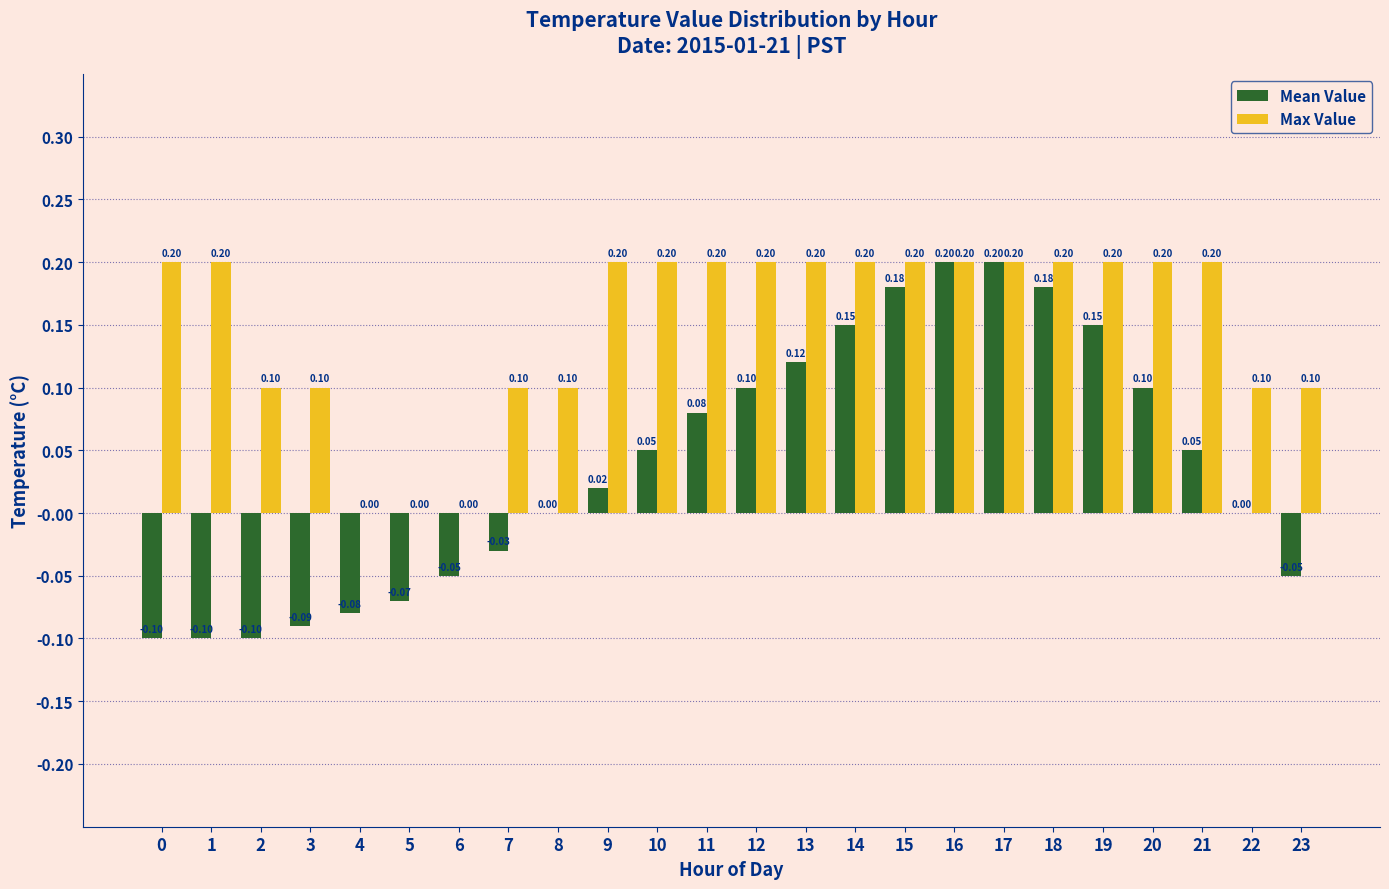

What is the total value across all series at 15?

0.4